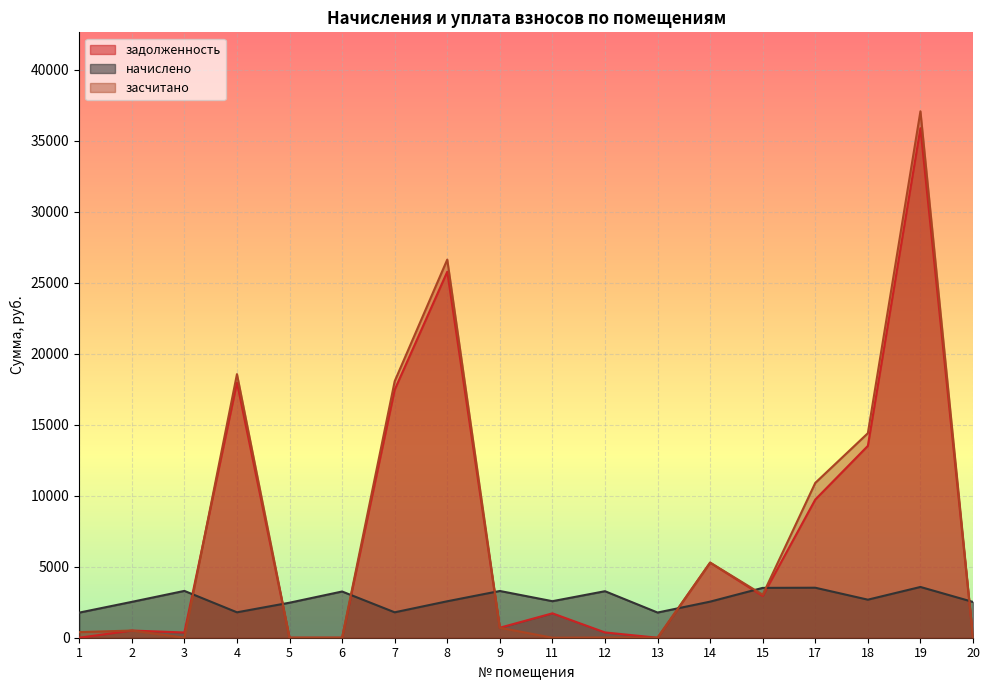

Is the value of начислено at 14 greater than the value of задолженность at 8?

No